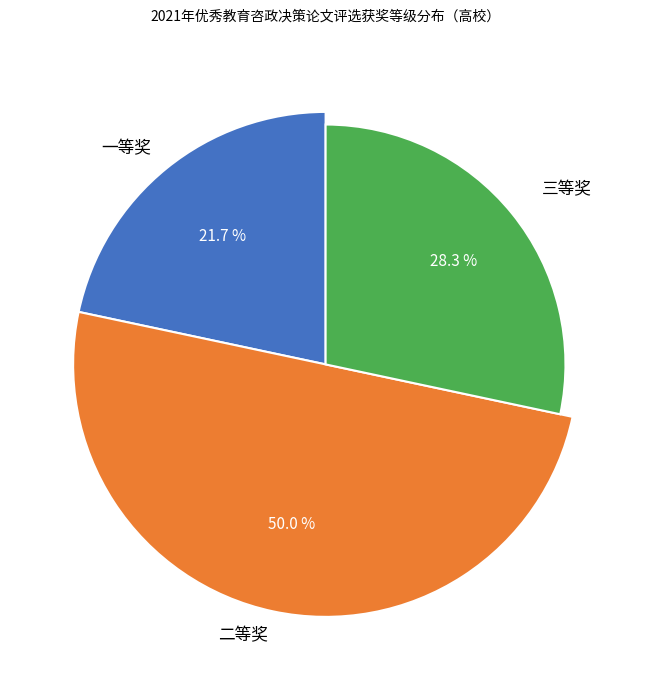

Is the sum of 二等奖 and 三等奖 greater than half?

Yes